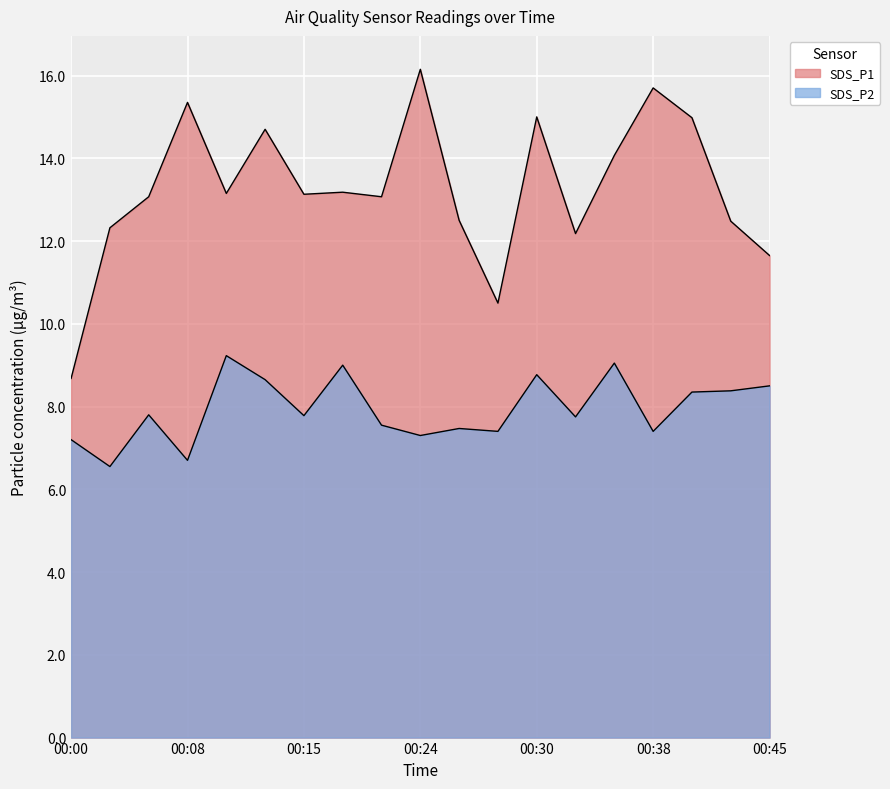

What are all the series names shown in the legend?

SDS_P1, SDS_P2